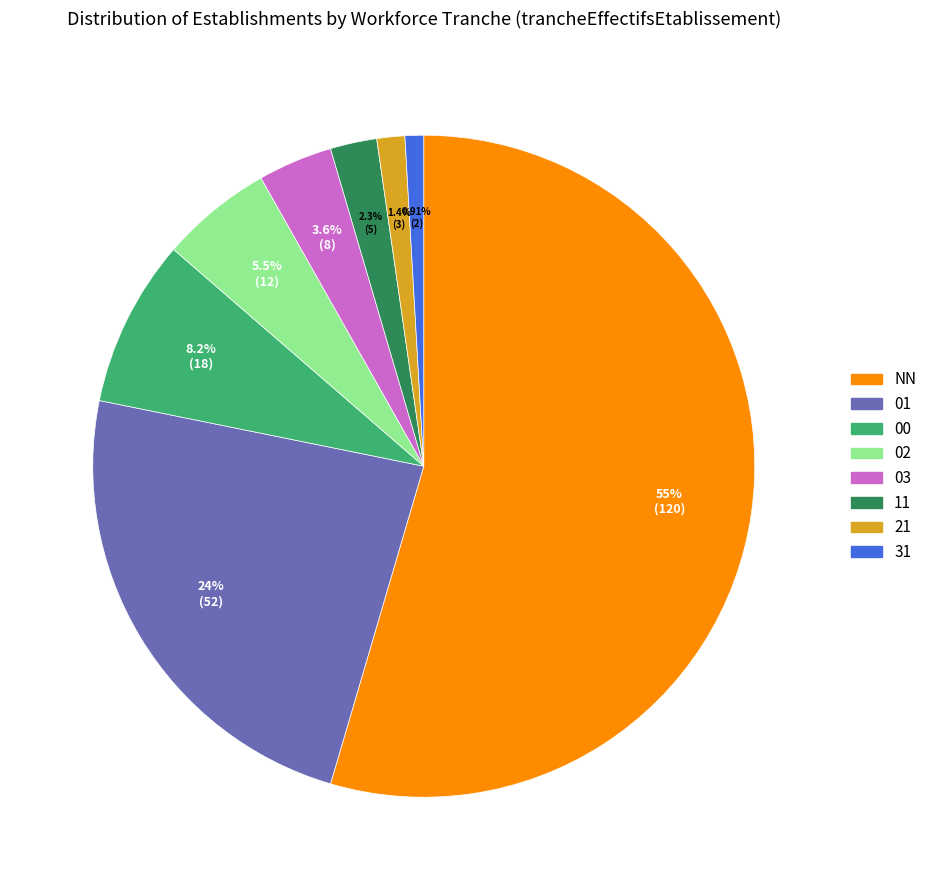

To the nearest percent, what percentage of the pie is 02?

5%